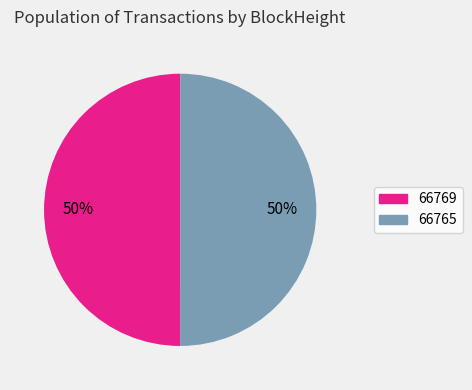

Is it true that 66765 is 50% of the pie?

True